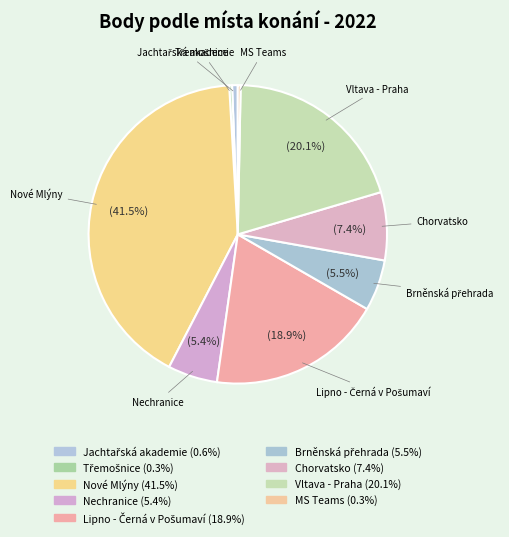

Is there a majority slice in this chart?

No